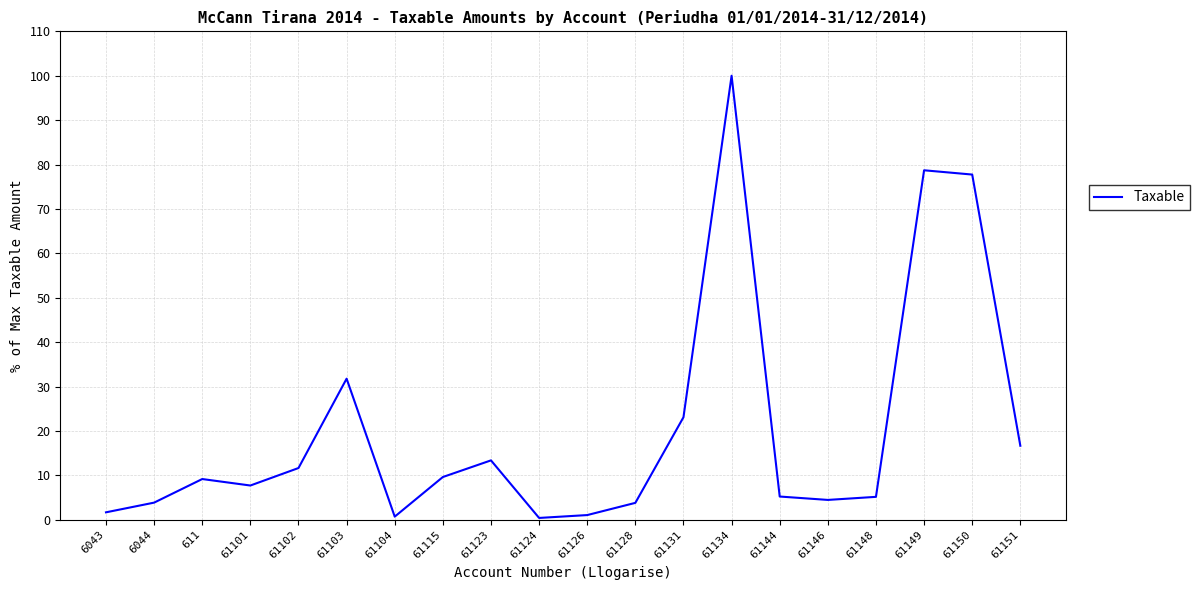

Where is the first local maximum?

611